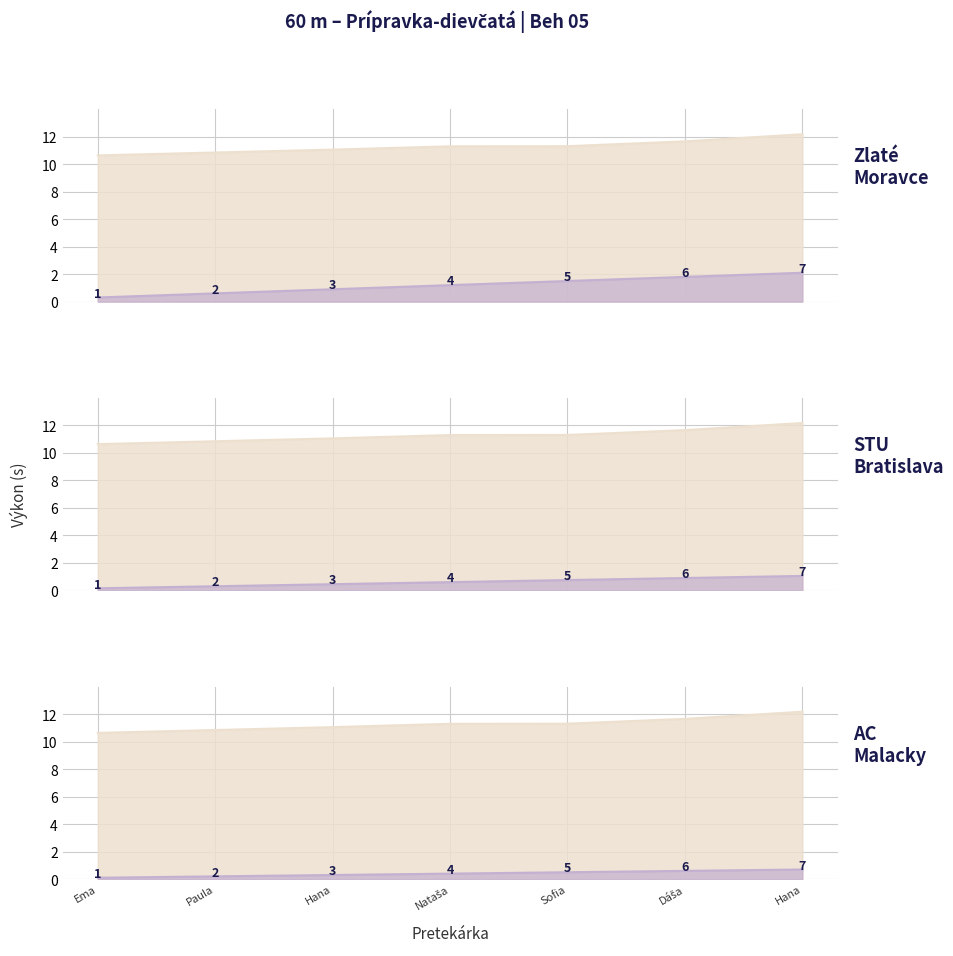

Read the Poradie value at Ema.

0.3